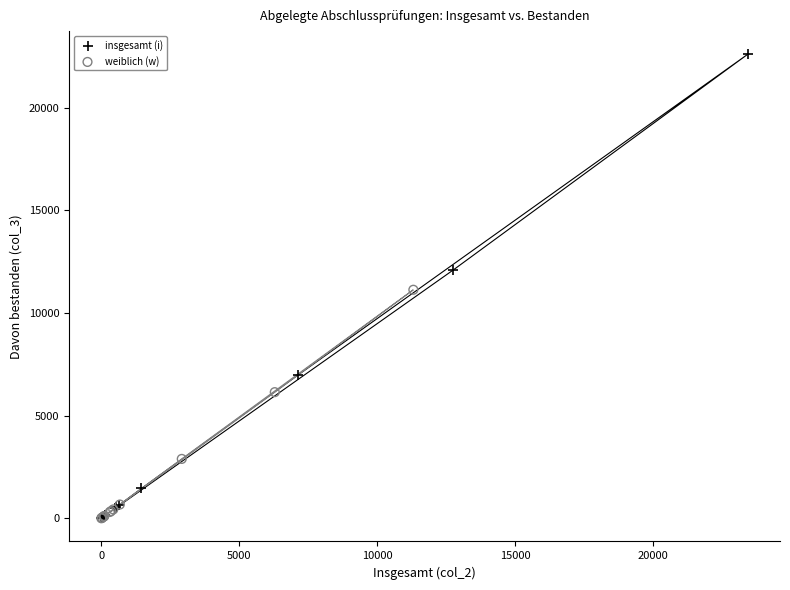

Which series has the widest spread of Y values?

insgesamt (i)